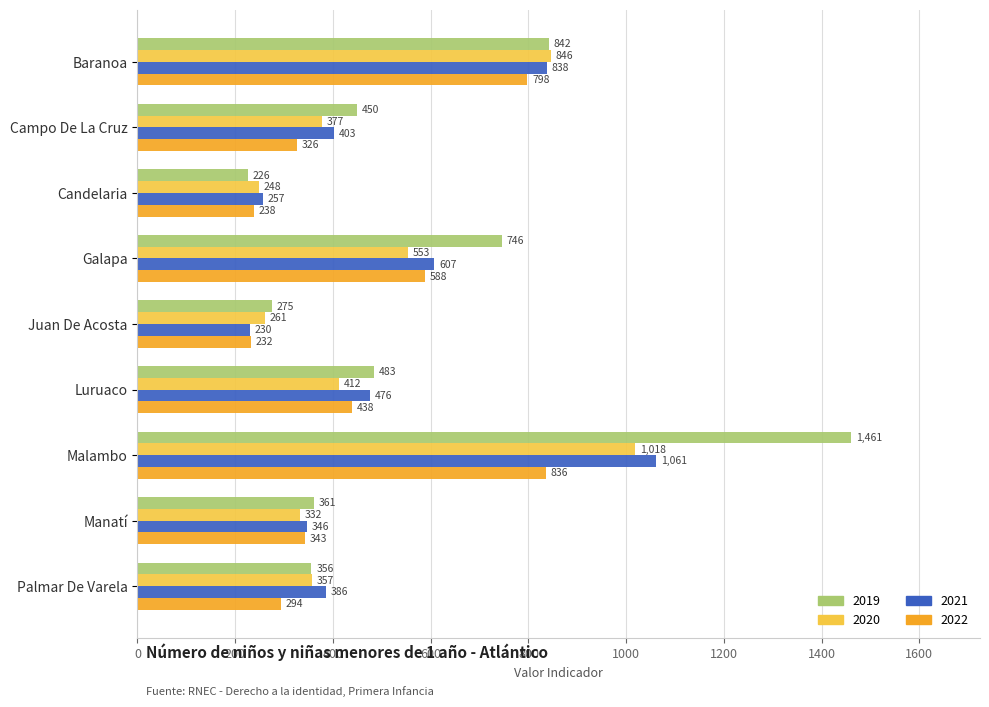

Count the number of data series in this chart.

4